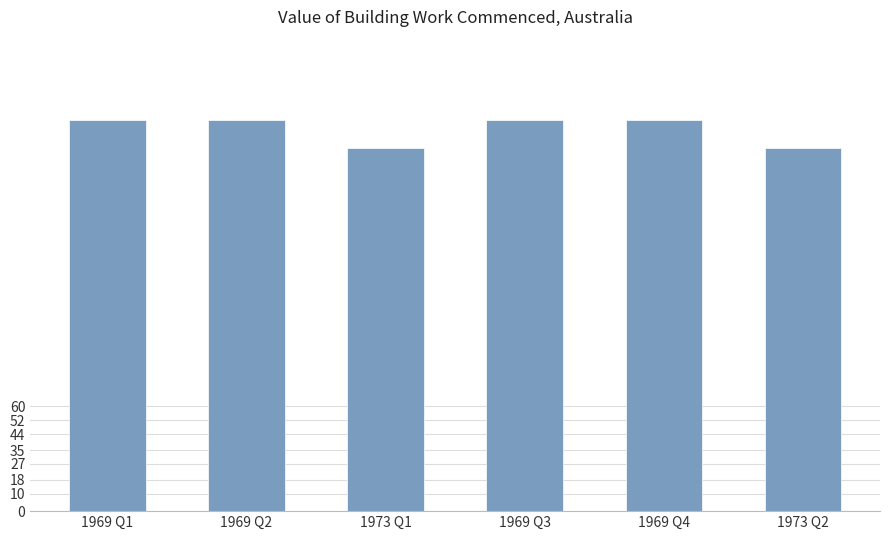

Reading left to right, extract all data points from this chart.

224	224	208	224	224	208